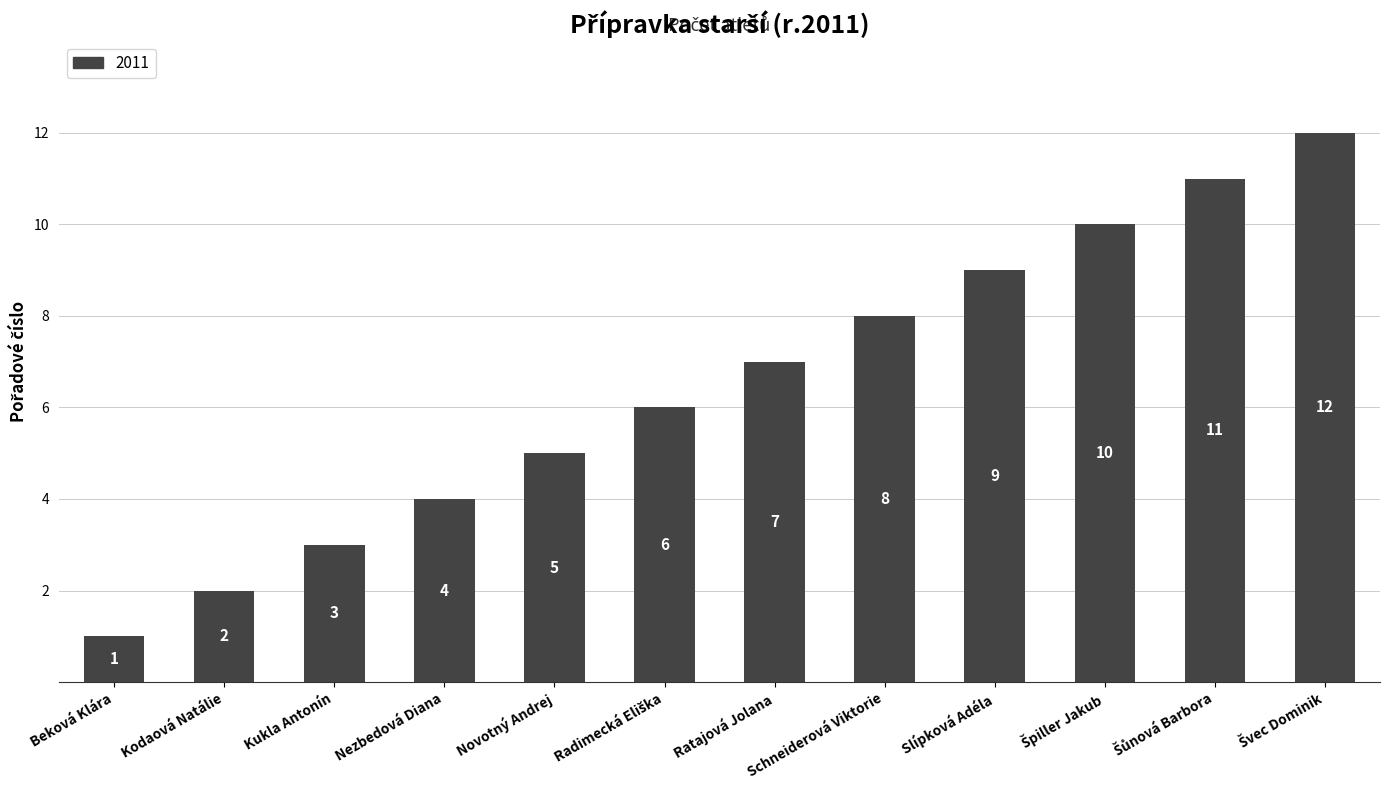

How many categories are shown in the chart?

12